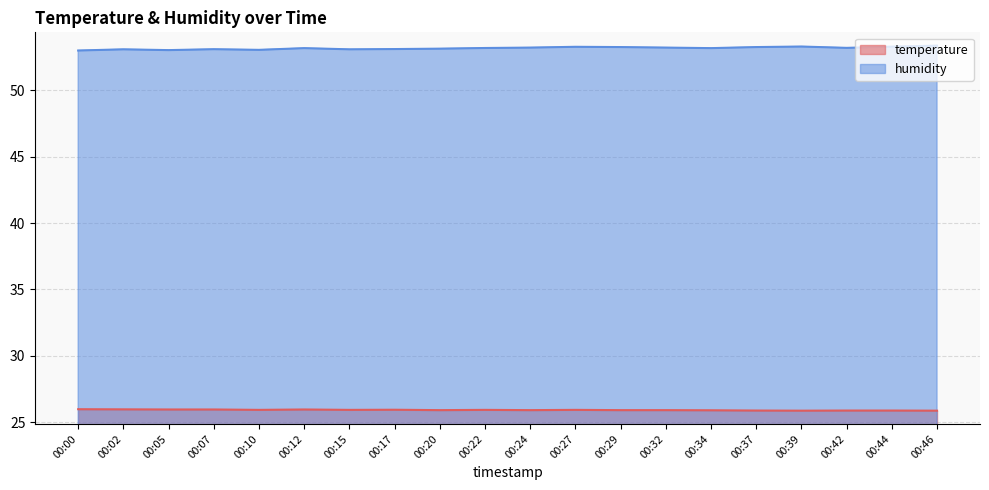

Reading right to left, transcribe all the data shown in this chart.

temperature: 25.9	25.9	25.9	25.9	25.9	25.9	25.9	25.9	25.9	25.9	25.9	25.9	25.9	25.9	26.0	25.9	26.0	26.0	26.0	26.0
humidity: 53.4	53.3	53.2	53.3	53.3	53.2	53.2	53.3	53.3	53.2	53.2	53.1	53.1	53.1	53.2	53.0	53.1	53.0	53.1	53.0